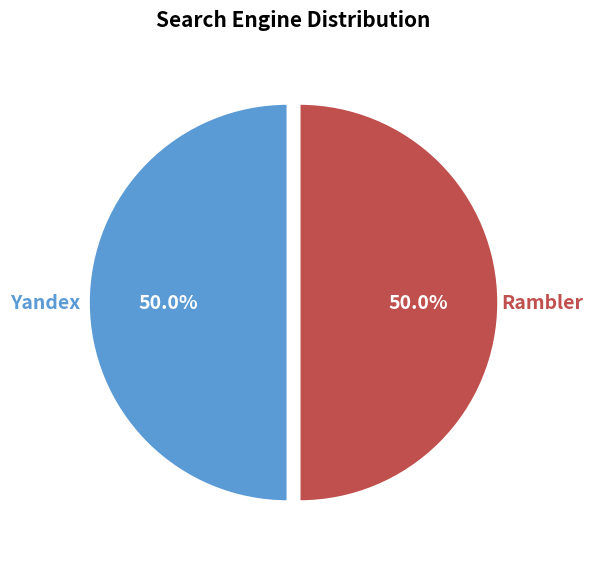

What is the total percentage of Rambler and Yandex?

100.0%